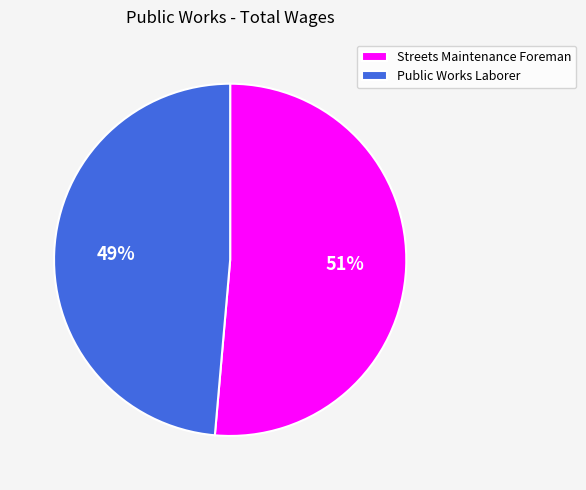

True or false: Public Works Laborer accounts for 38% of the total.

False